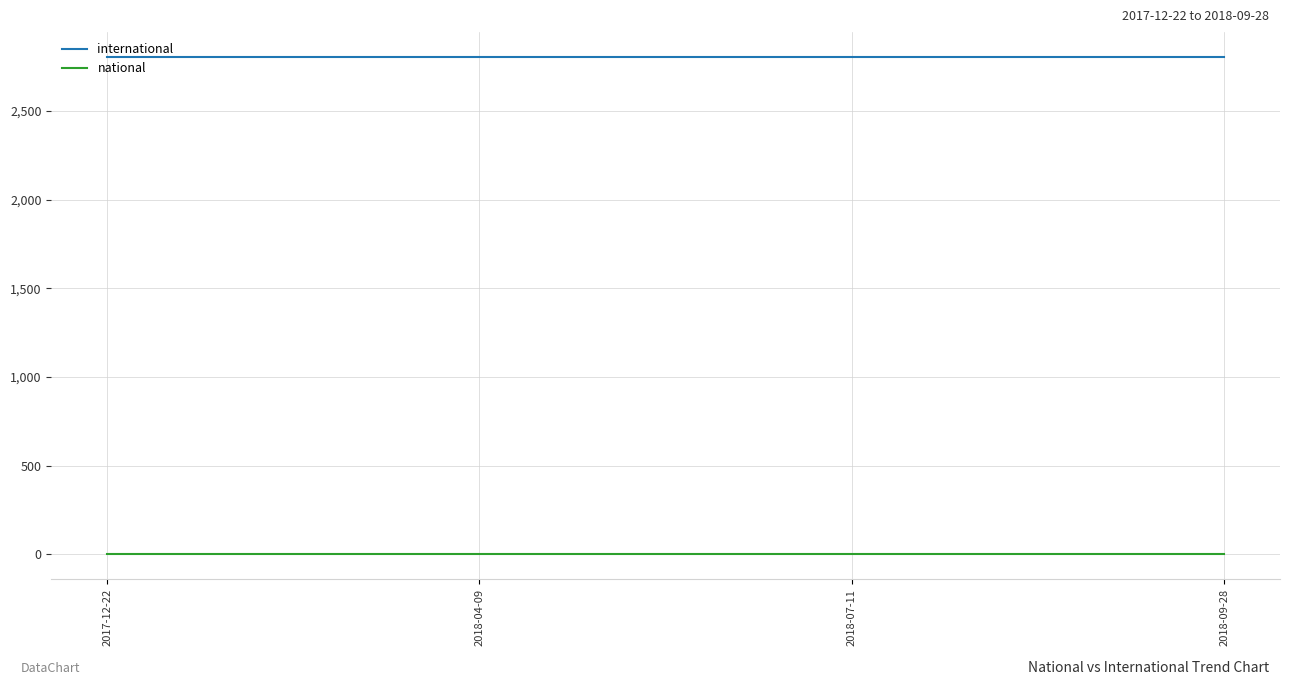

What is the smallest value displayed?

1